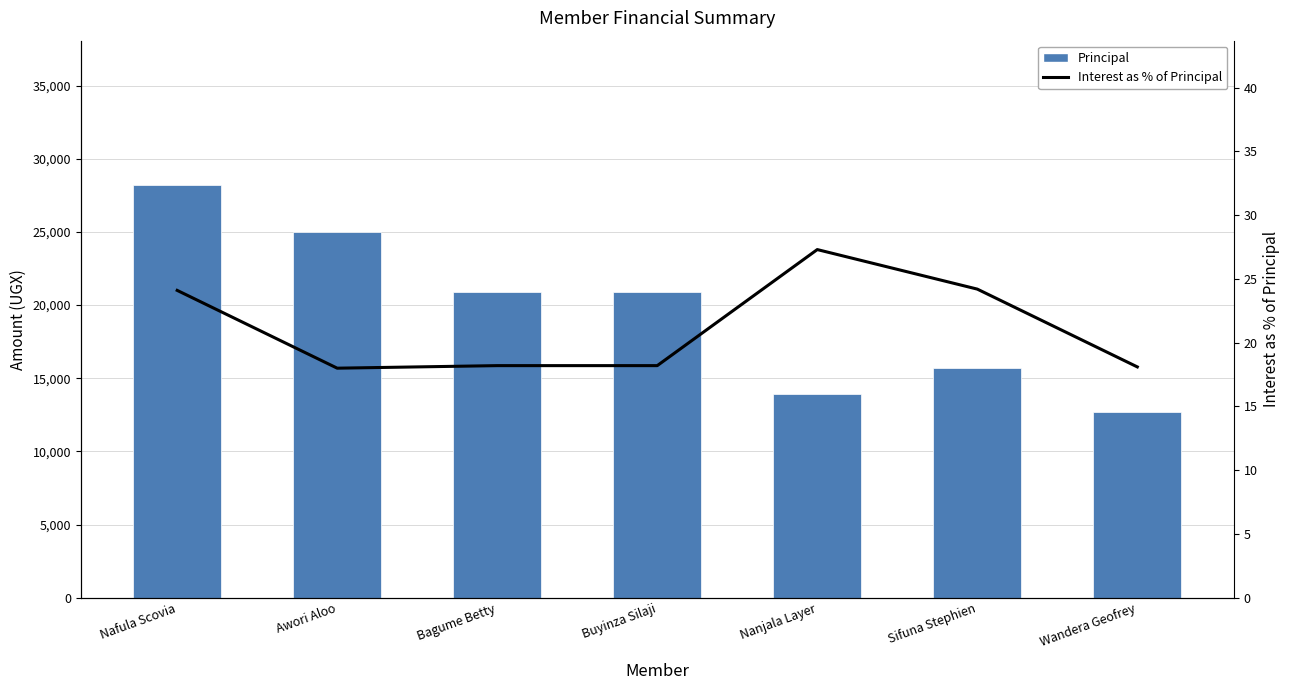

What is the minimum value shown in the chart?

18.0